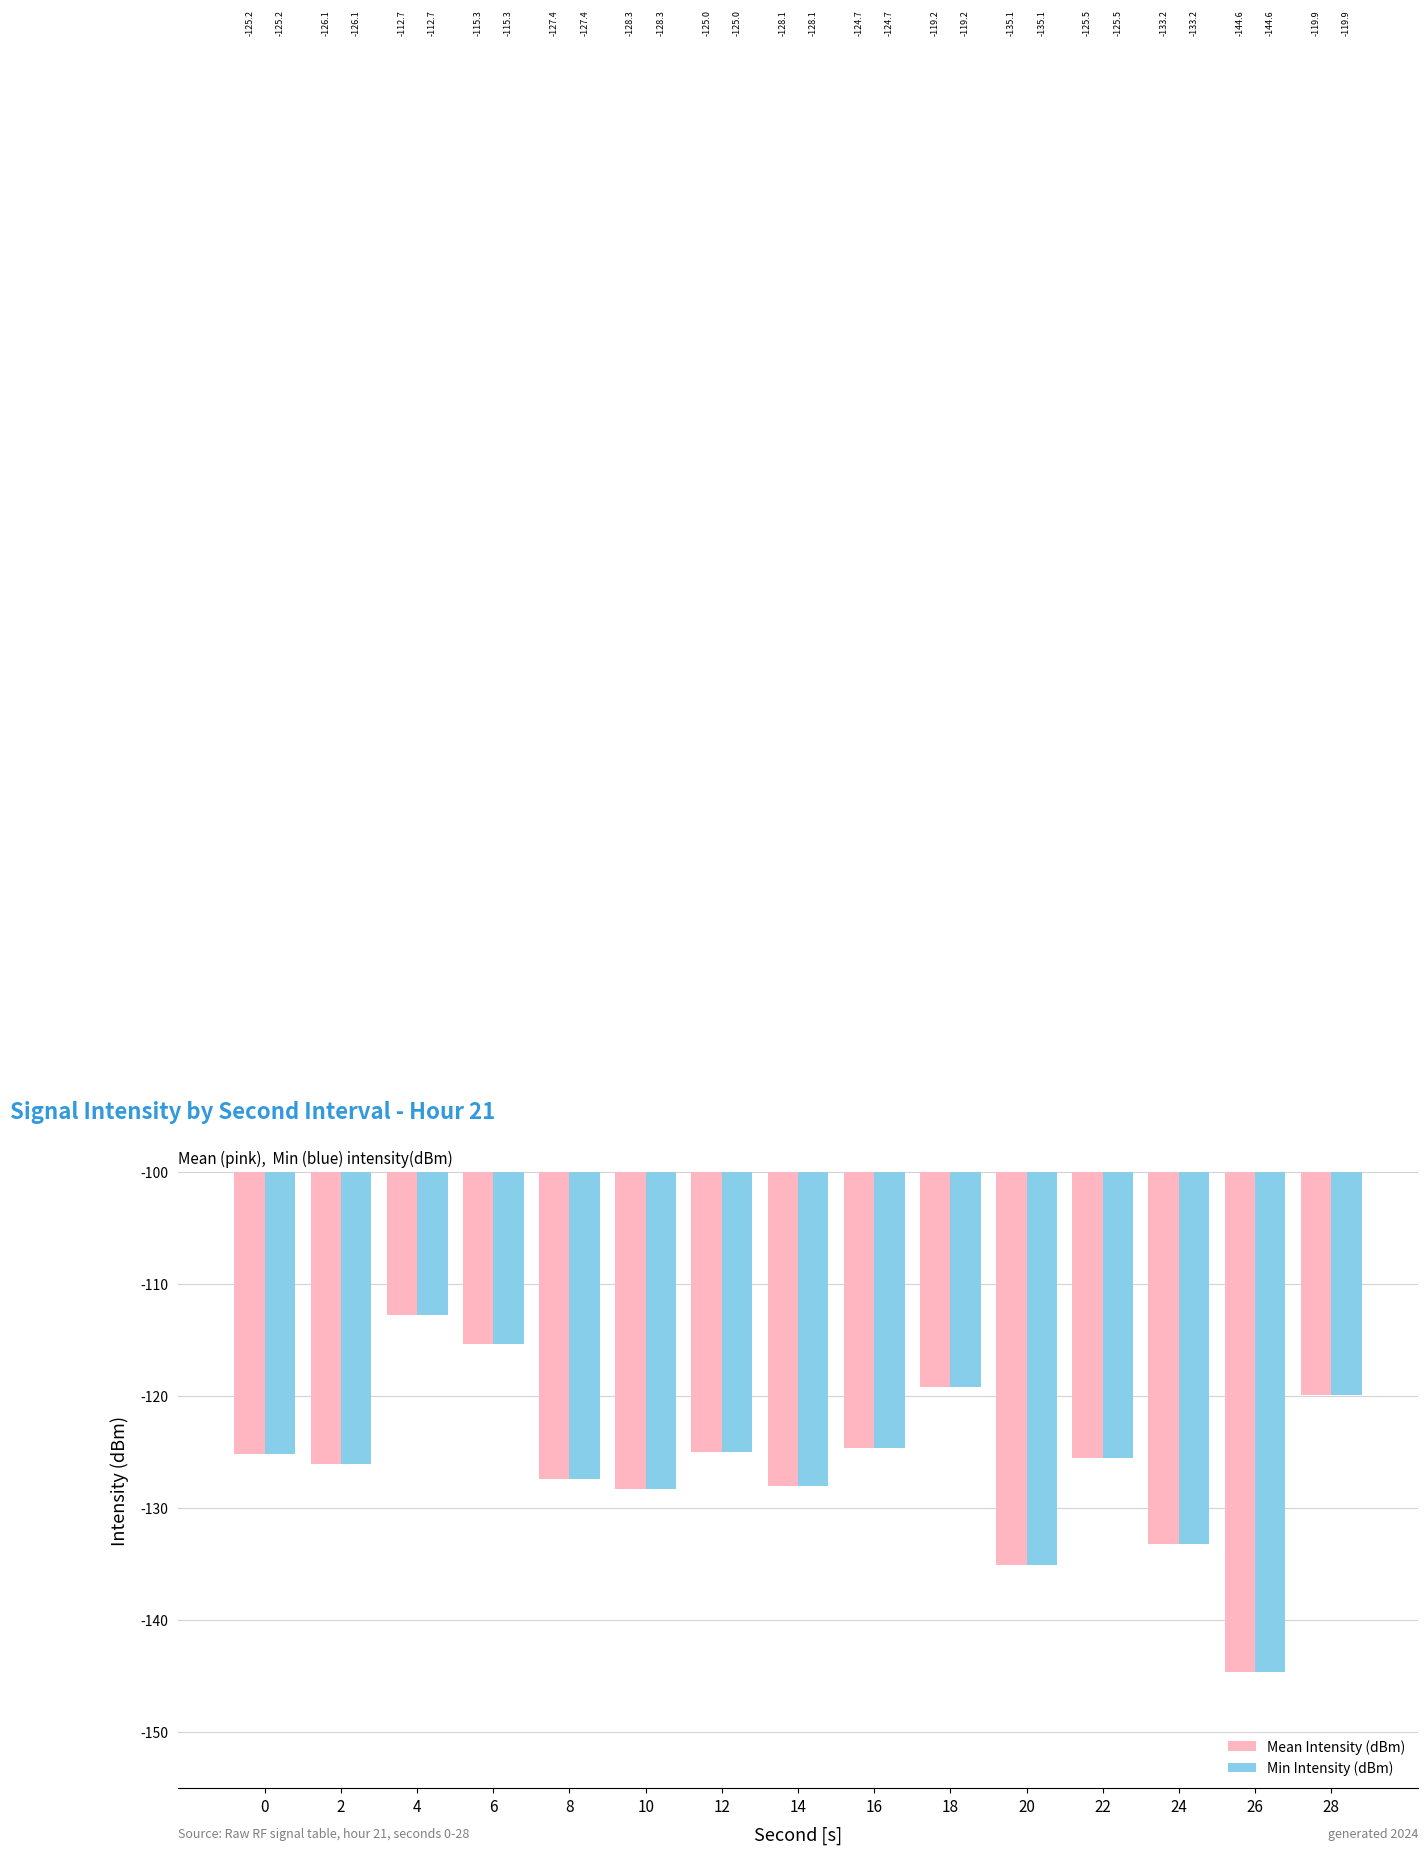

Rank the categories by Mean Intensity (dBm) value from lowest to highest.

26, 20, 24, 10, 14, 8, 2, 22, 0, 12, 16, 28, 18, 6, 4